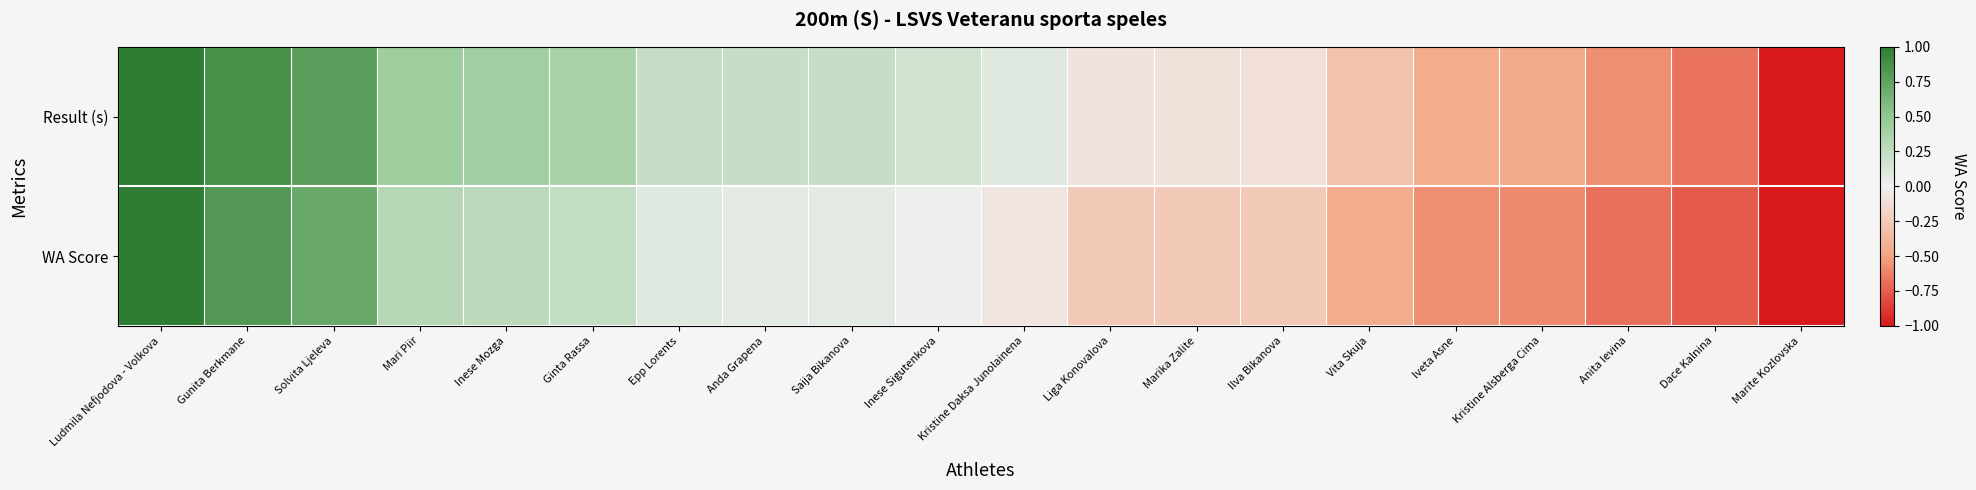

How many categories are shown in the chart?

20